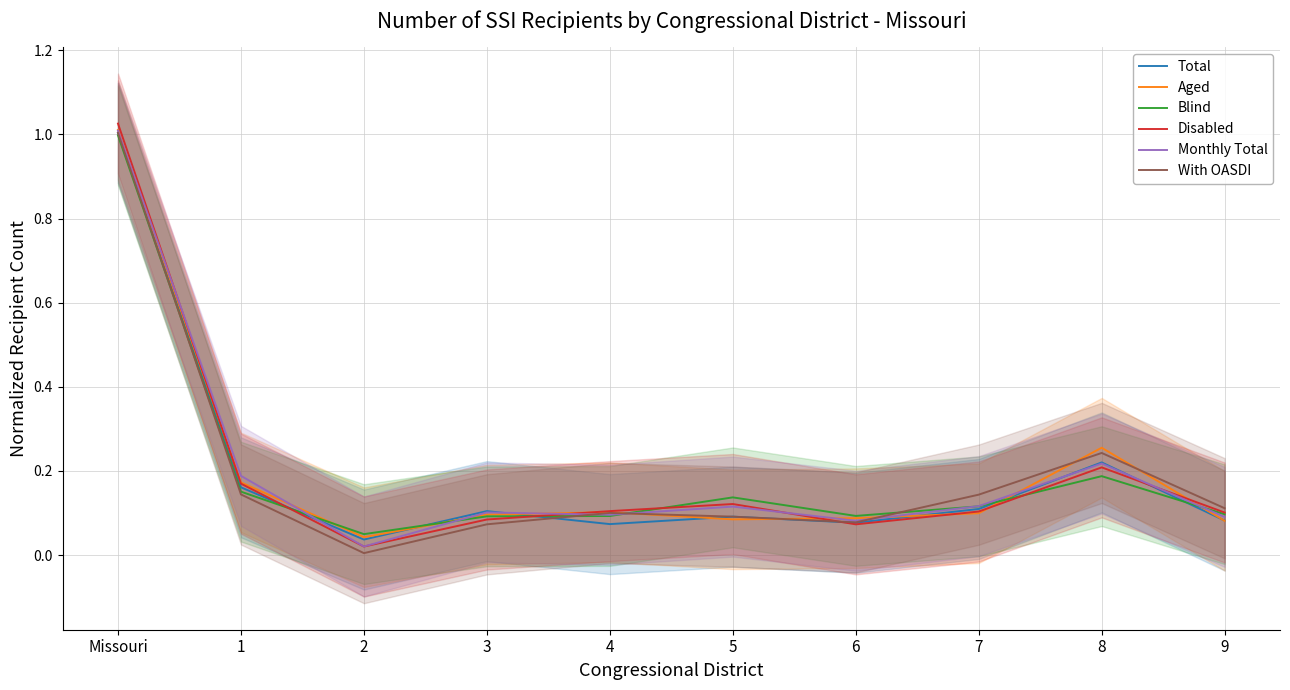

Is the value of Monthly Total at 9 greater than the value of Total at Missouri?

No